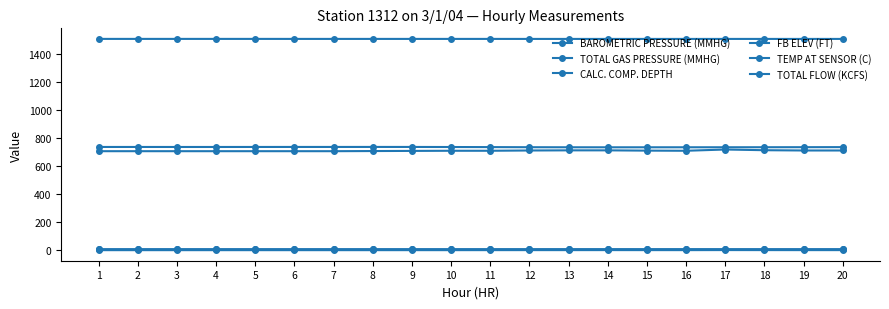

How many values in the BAROMETRIC PRESSURE (MMHG) series are below 735?

8